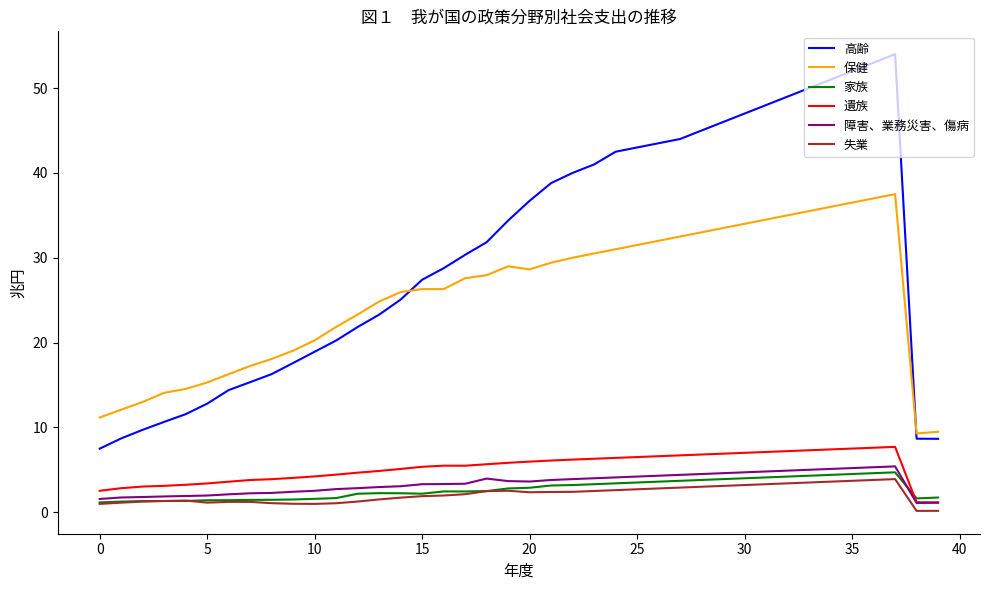

Which series has the largest range (max minus min)?

高齢